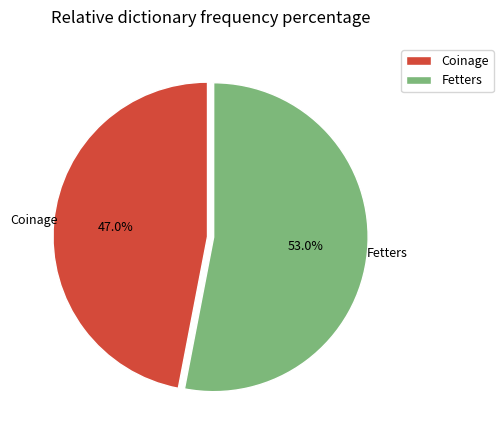

Which slice is the smallest?

Coinage